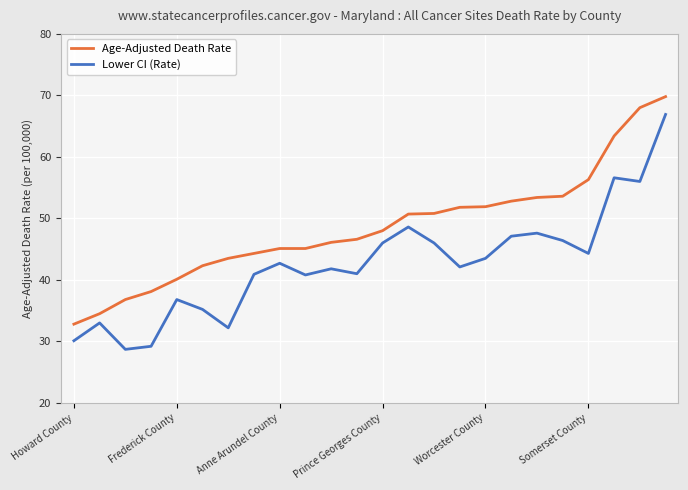

What is the maximum value shown in the chart?

69.8